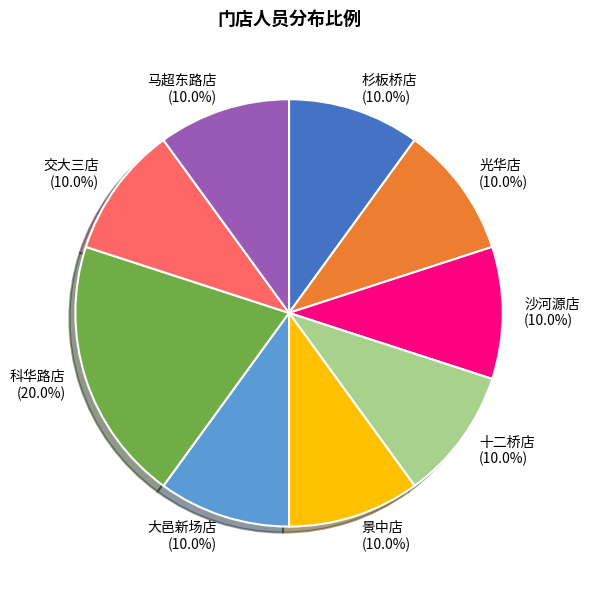

What is the ratio of the value at 马超东路店 to the value at 沙河源店?

1.0